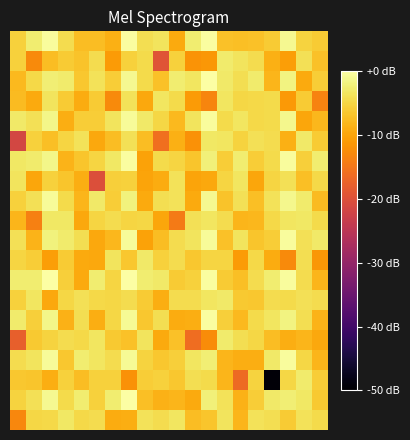

How many series are shown in this chart?

20